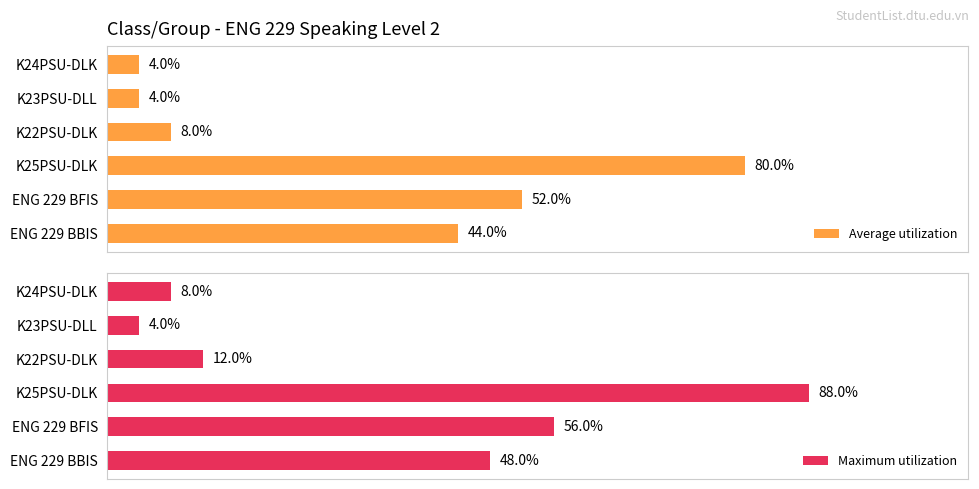

List the series in order of their overall mean, lowest first.

Average utilization, Maximum utilization